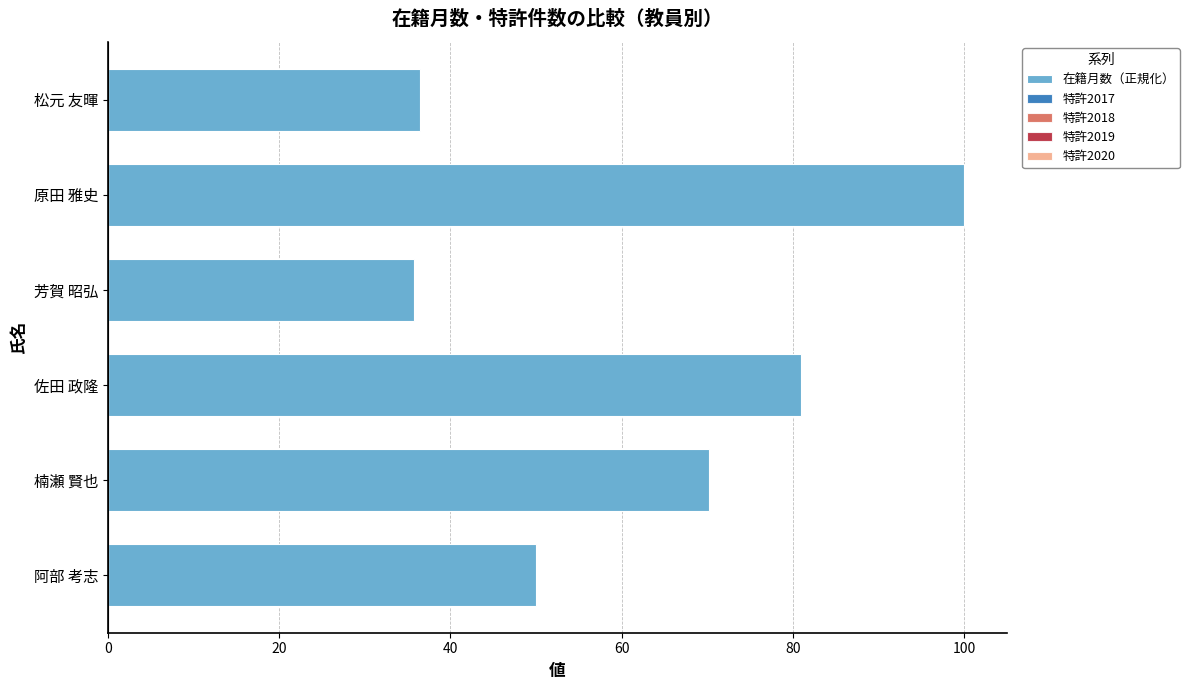

Reading top to bottom, list all the values displayed in this chart.

松元 友暉=36.5	原田 雅史=100.0	芳賀 昭弘=35.7	佐田 政隆=81.0	楠瀬 賢也=70.2	阿部 考志=50.0